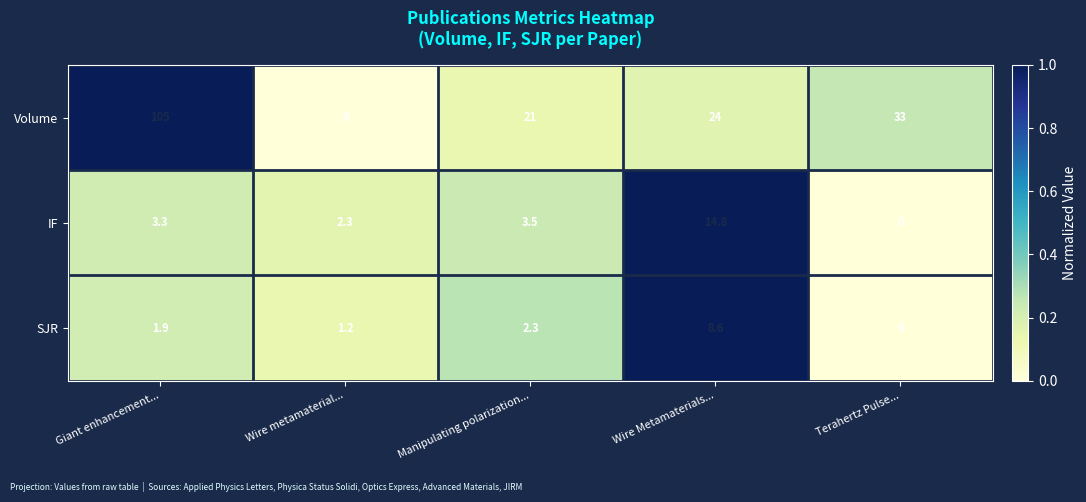

What is the spread (max minus min) of values at Terahertz Pulse...?

33.0